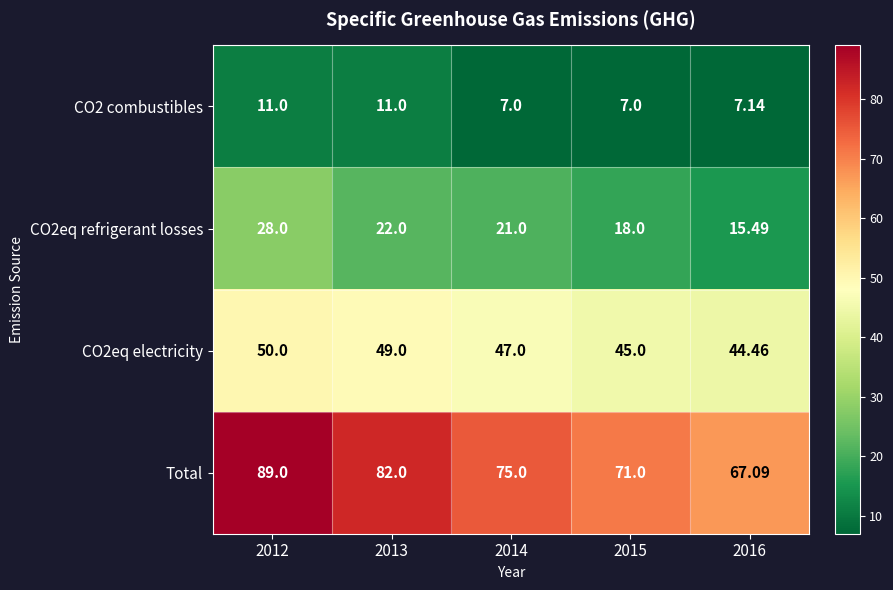

Which series has the largest total across all categories?

Total